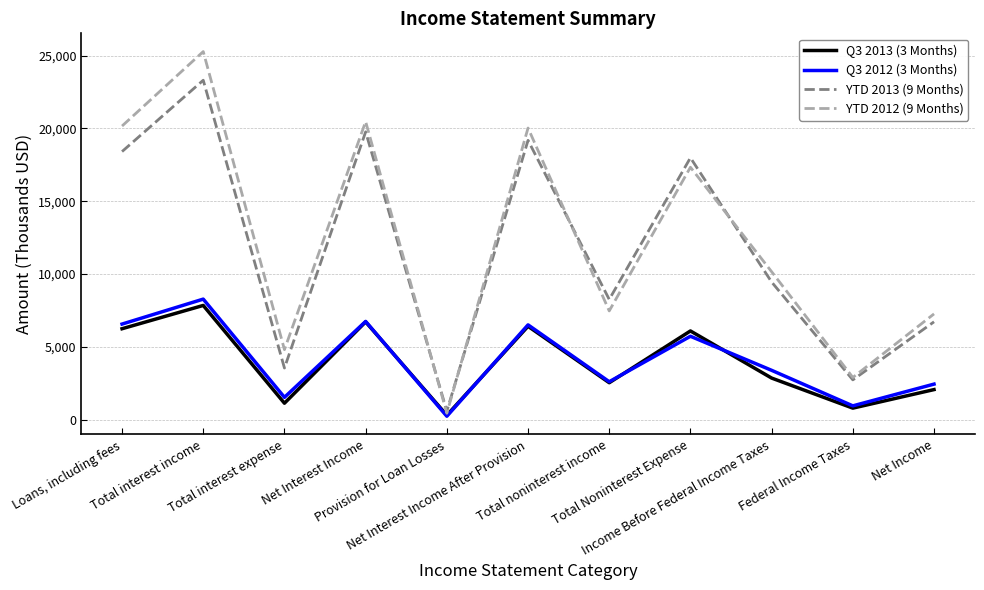

True or false: YTD 2013 (9 Months) and Q3 2012 (3 Months) intersect in this chart.

False